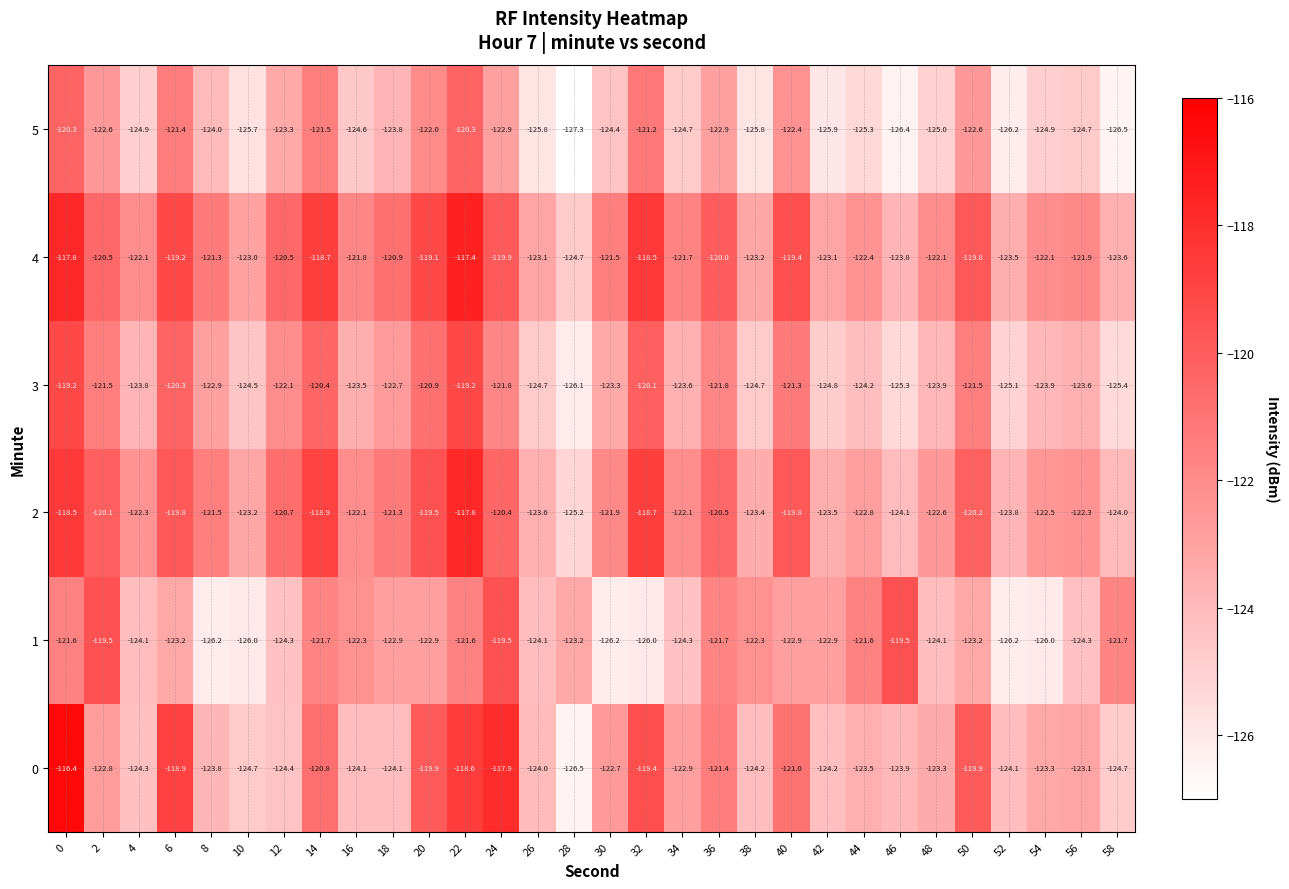

Is it true that 5 equals -188.2 at 30?

False